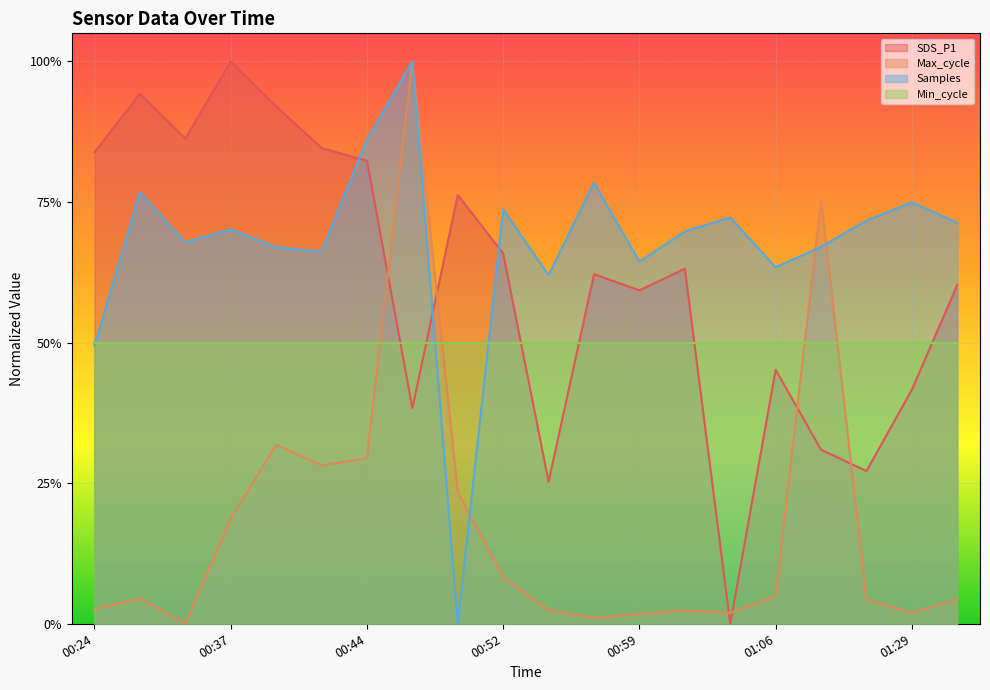

What is the difference between the maximum and minimum values in the Max_cycle series?

1.0